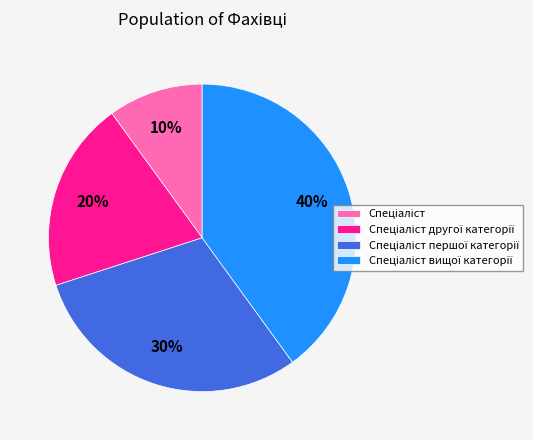

Does any single category account for the majority?

No